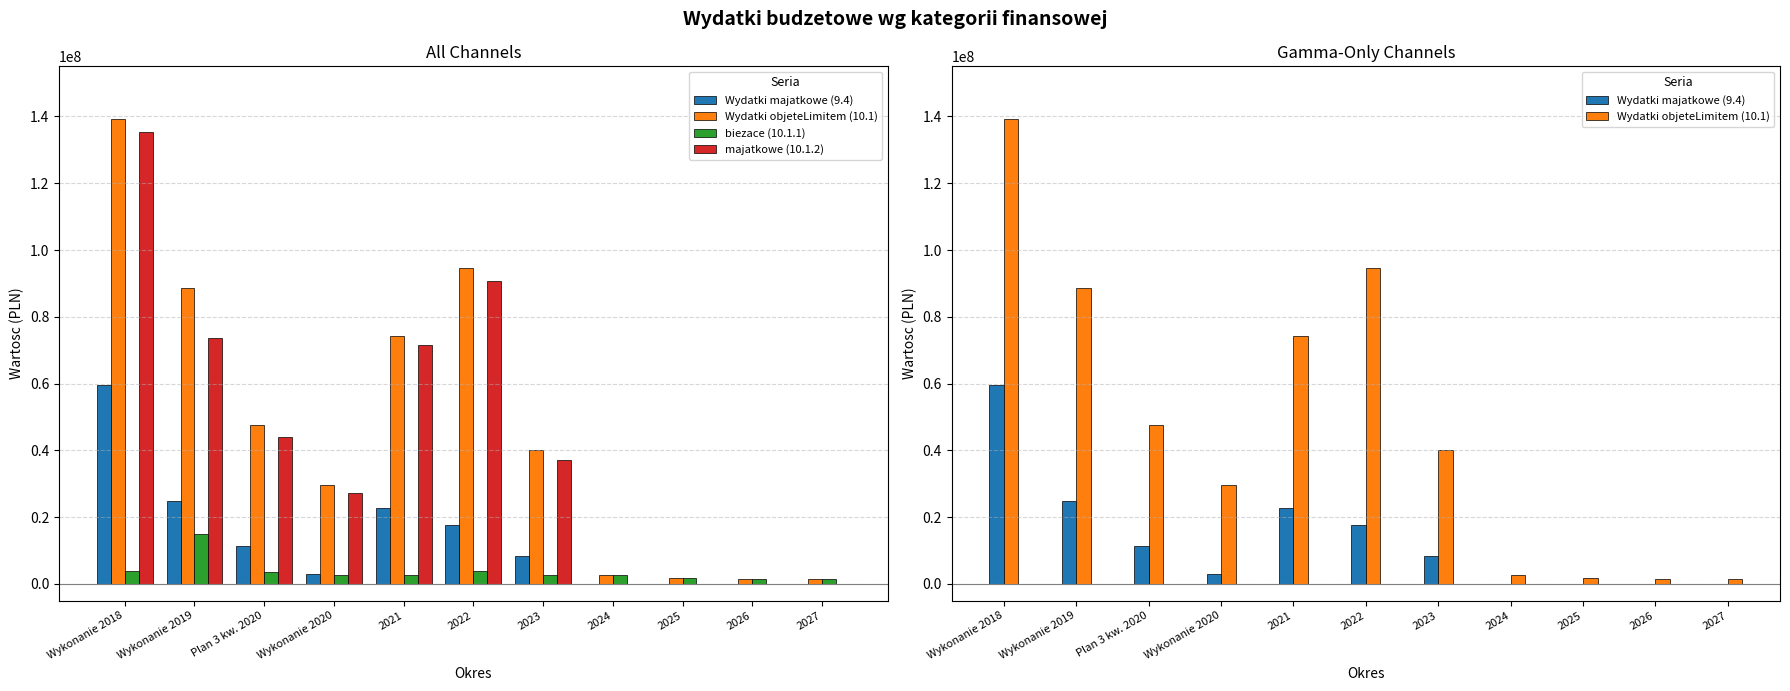

How many data points in Wydatki majatkowe (9.4) are above 8232633?

6